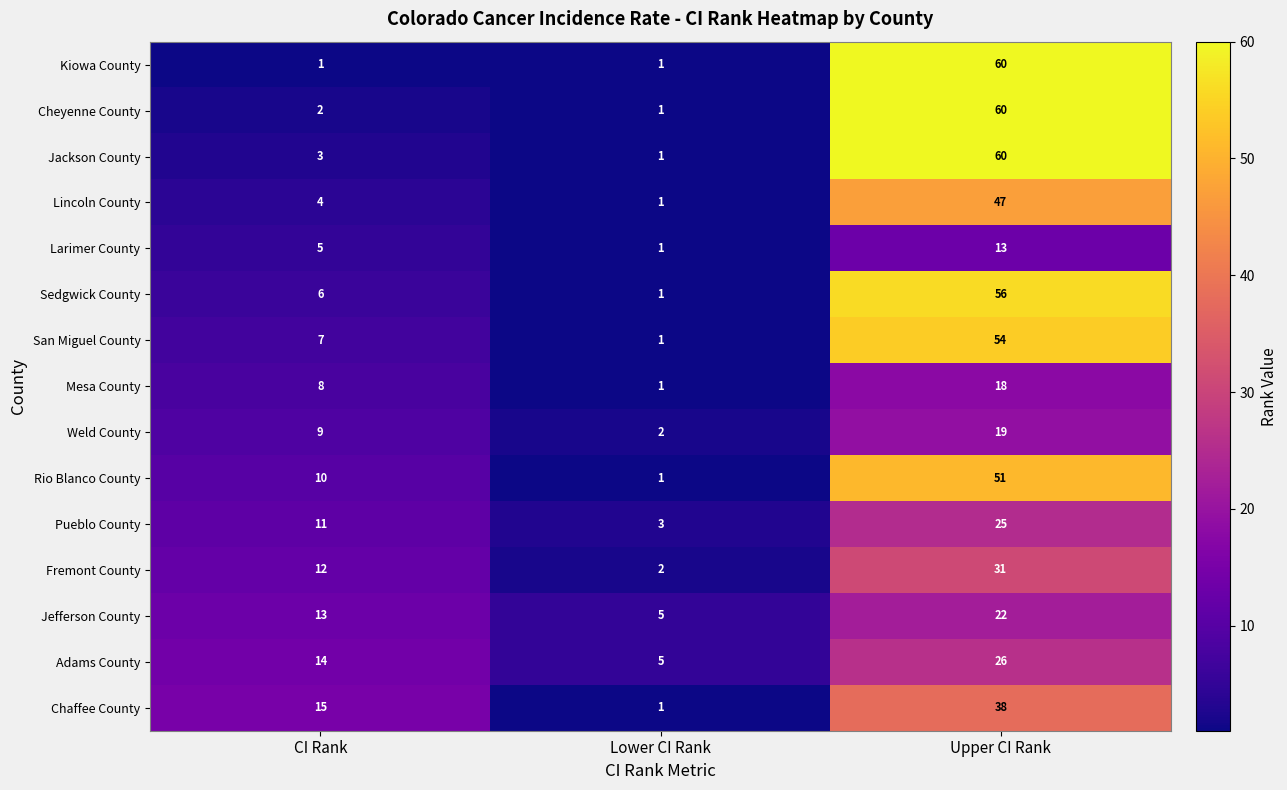

What is the maximum value for San Miguel County?

54